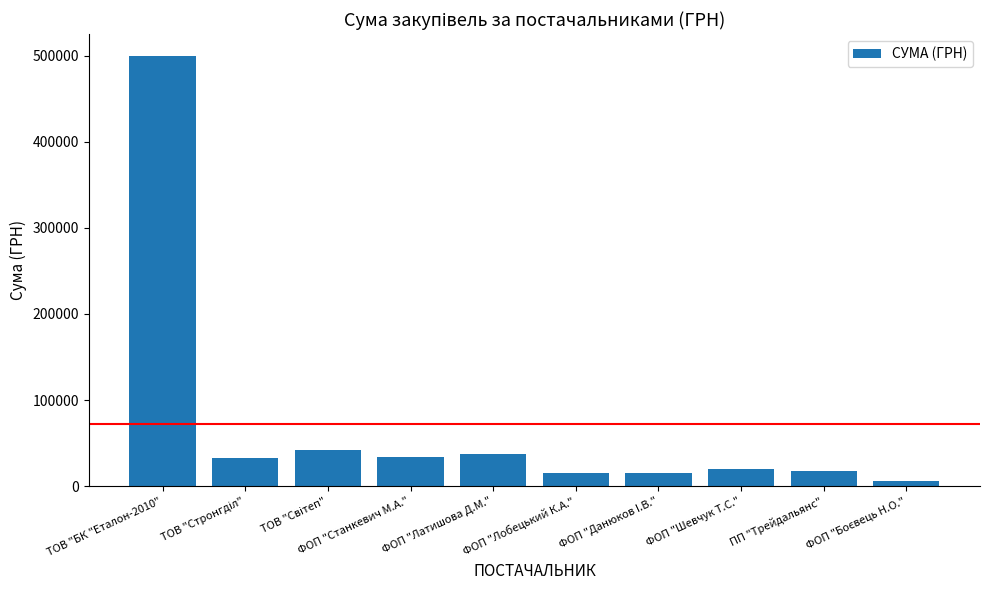

What is the difference between the maximum and minimum values?

494284.9